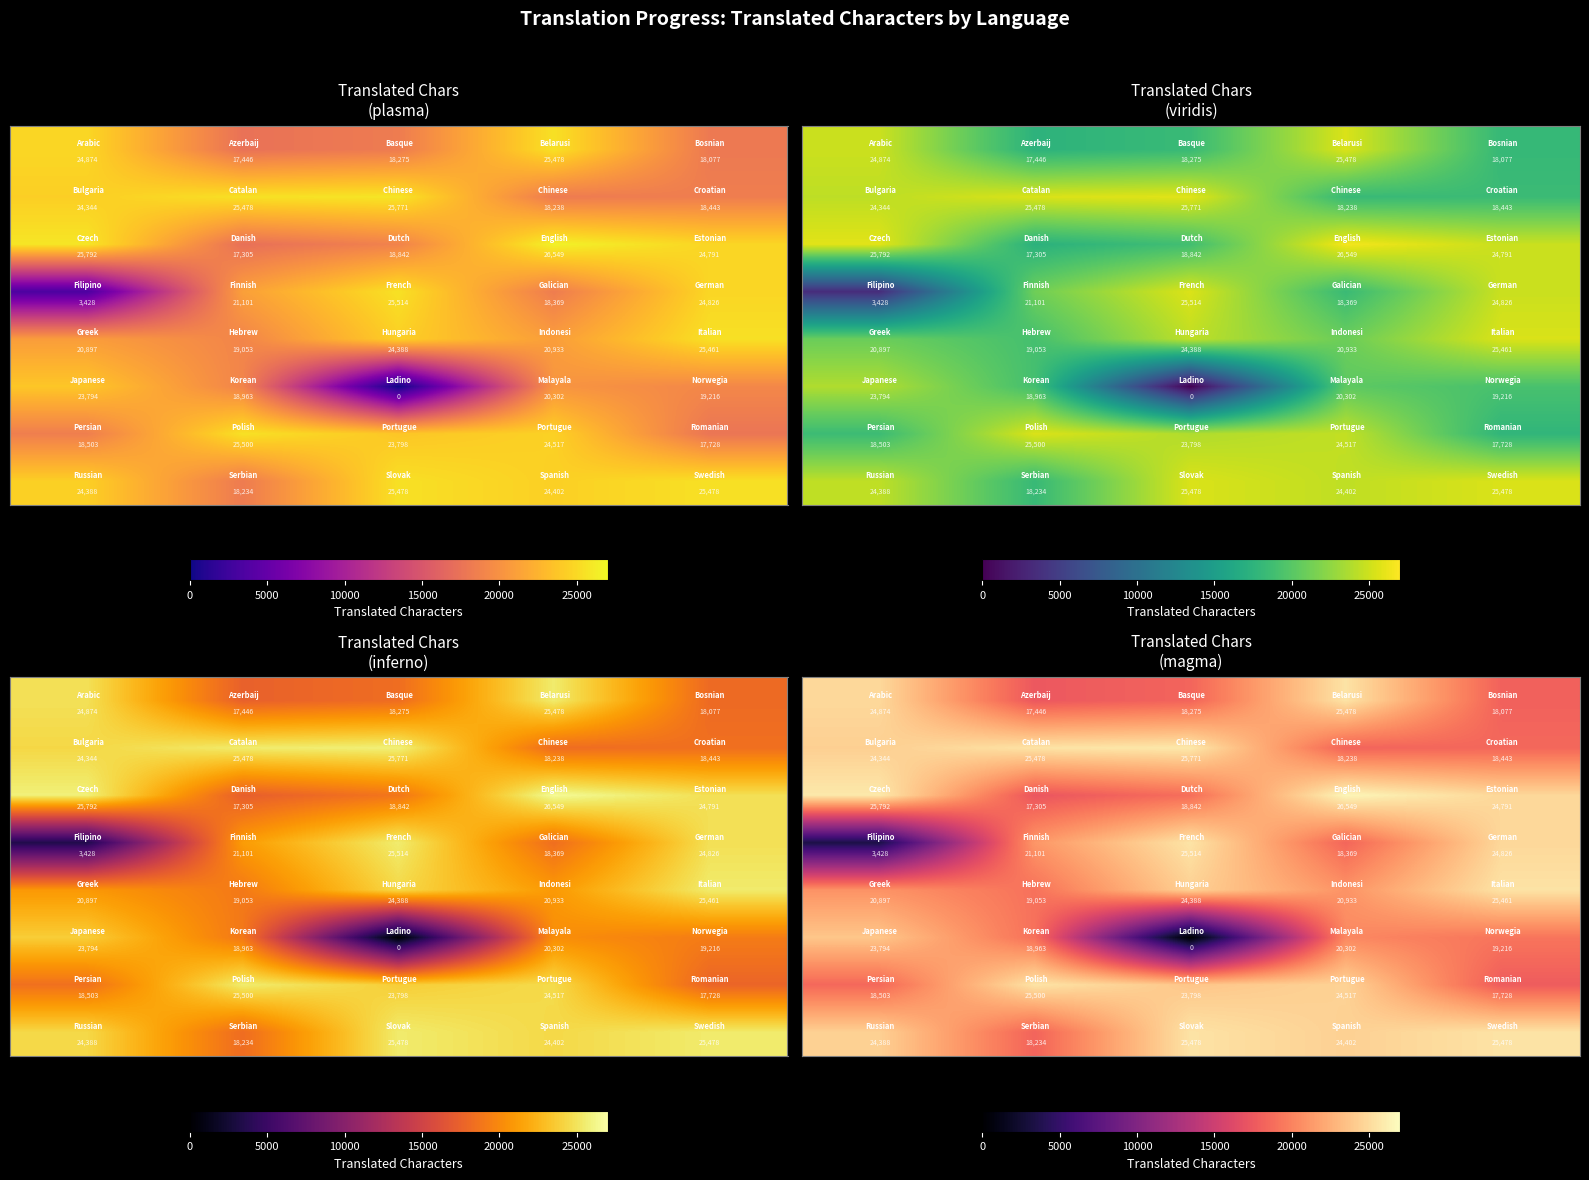

What is the spread (max minus min) of values at 5000?

8195